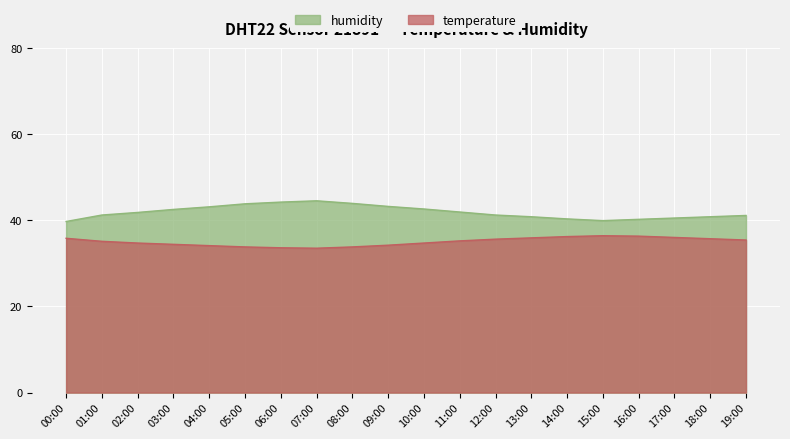

Where does the temperature series first go above 35?

00:00